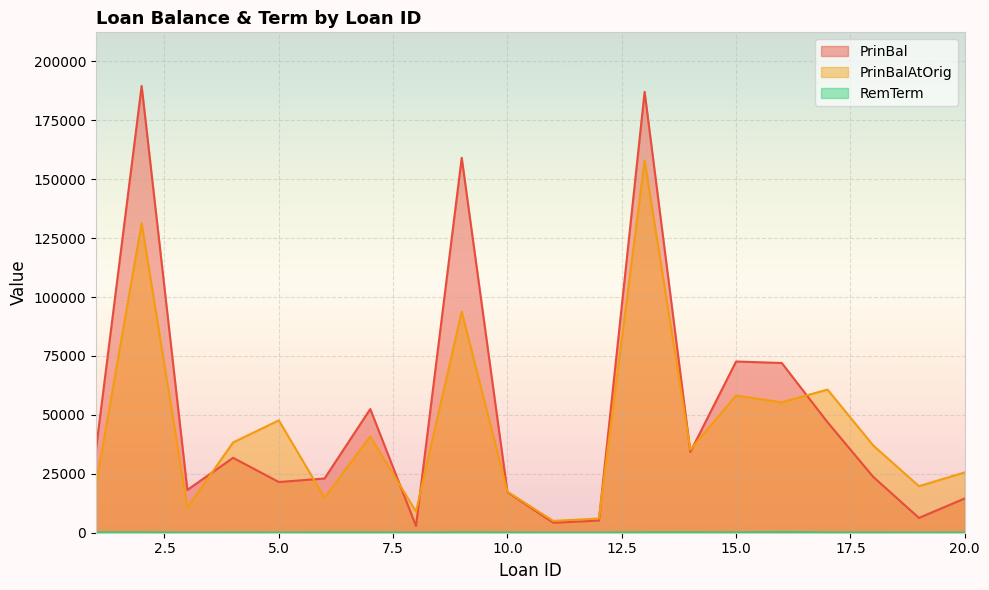

What is the sum of all PrinBalAtOrig values?

884774.5